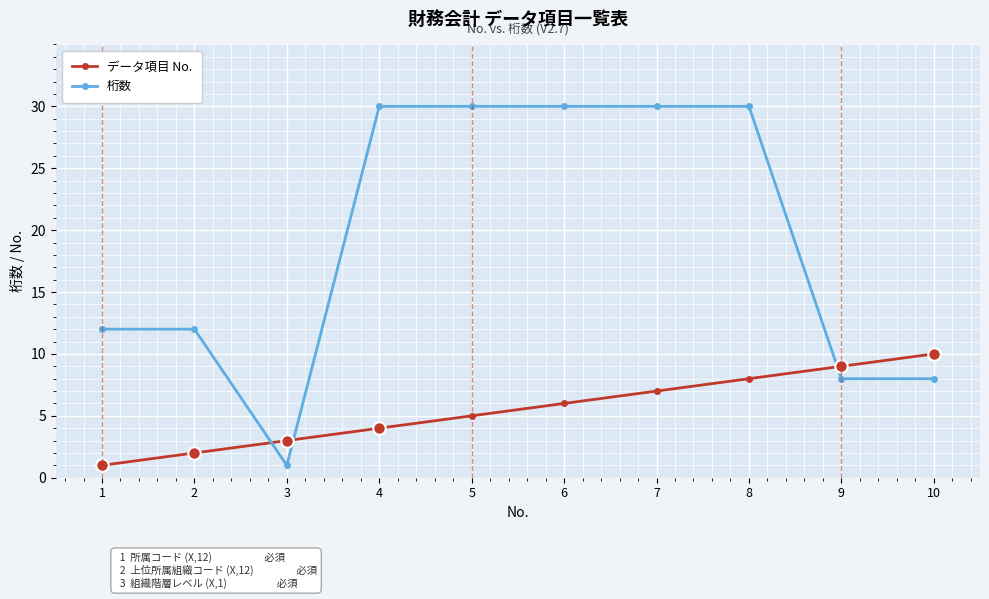

What is the spread (max minus min) of values at 4?

26